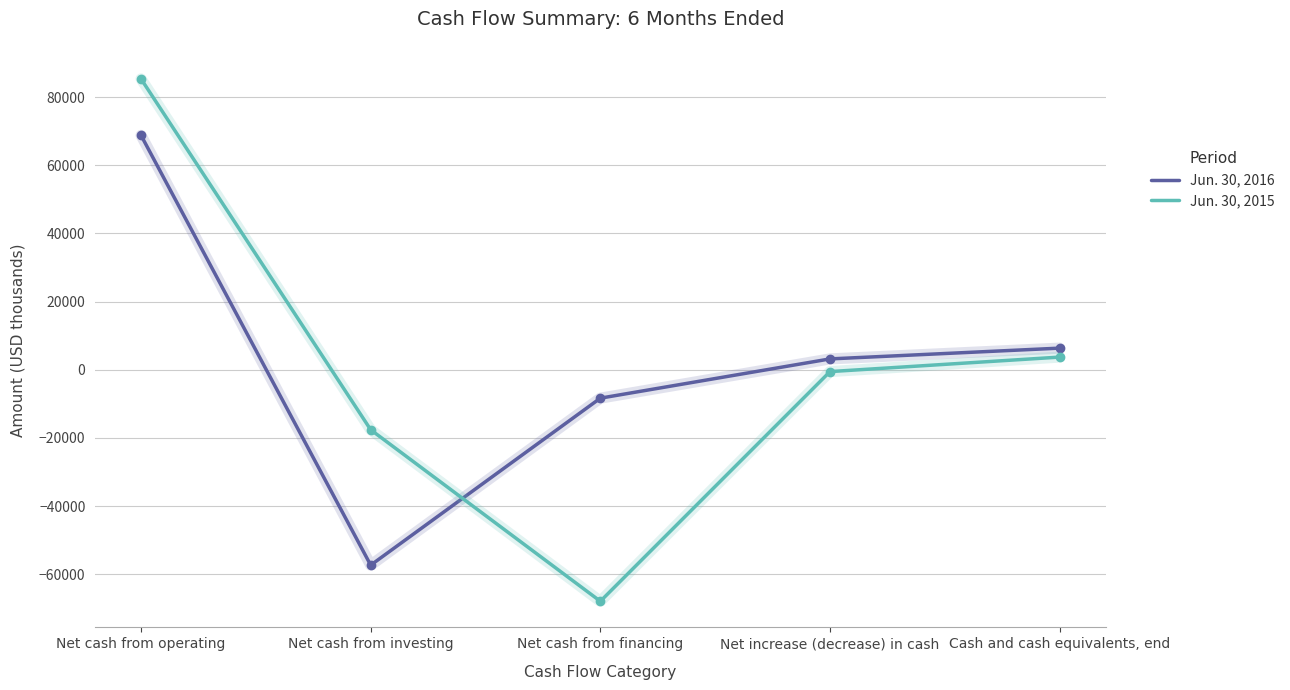

After their last crossing, which series has the higher values: Jun. 30, 2016 or Jun. 30, 2015?

Jun. 30, 2016